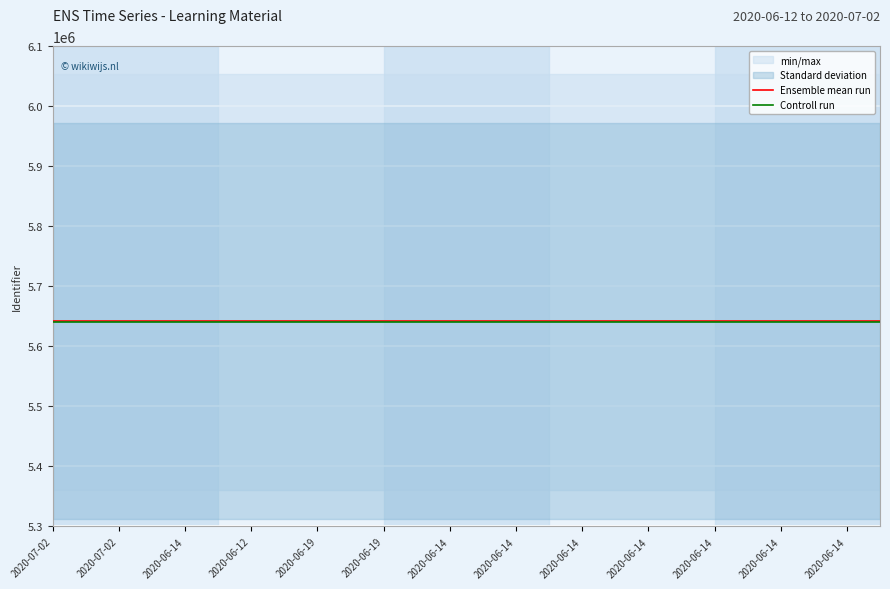

Is it true that Ensemble mean run equals 9934333.3 at 2020-06-12?

False